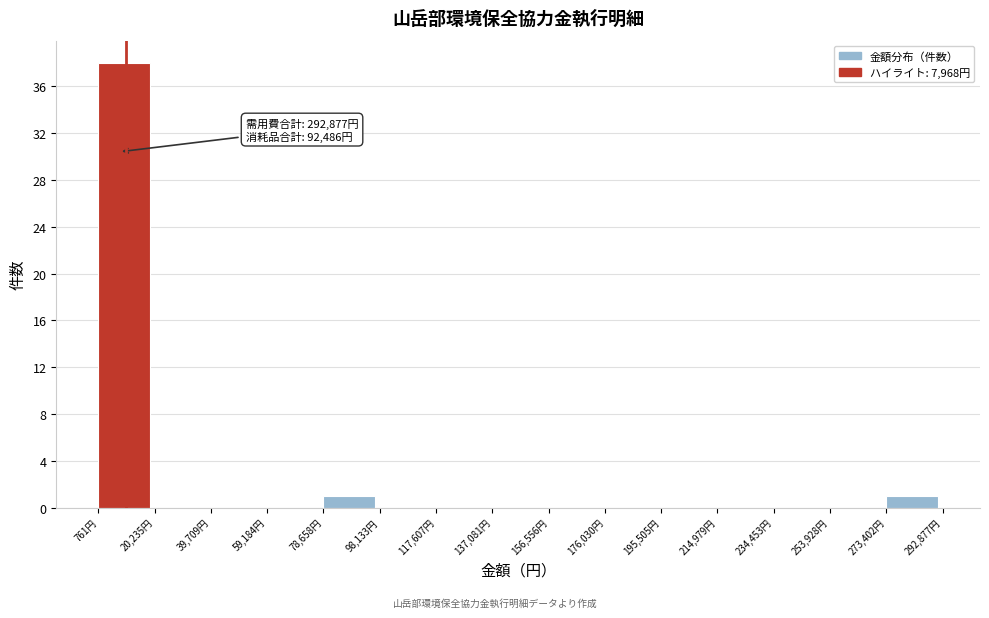

Which range on the x-axis has the tallest bar?

0 to 20000